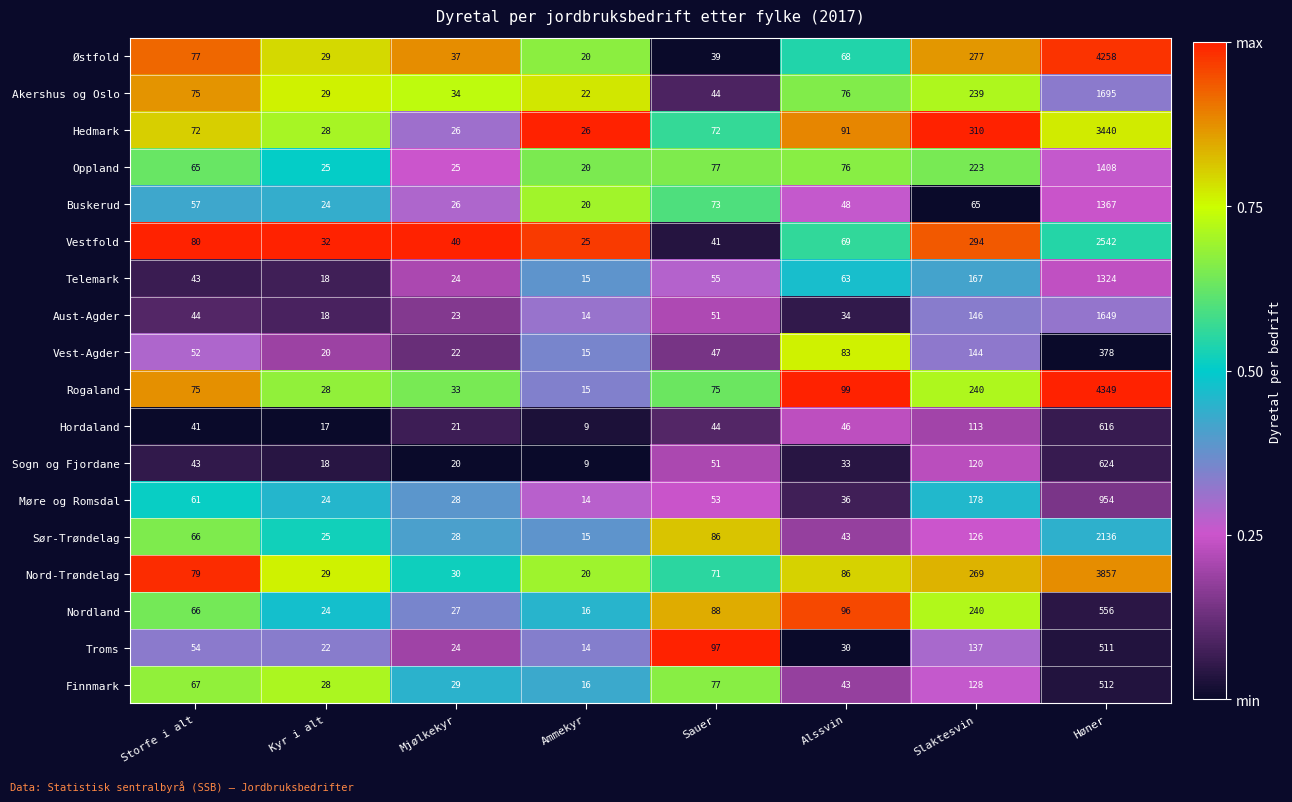

What is the difference between the Rogaland values at Høner and Ammekyr?

4334